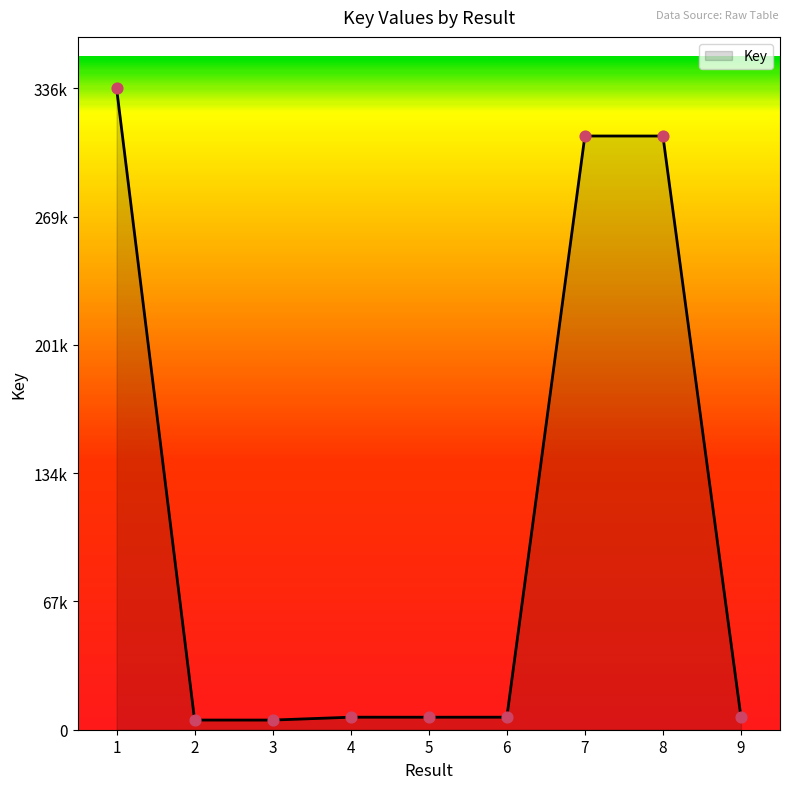

What is the change in value from 3 to 9?

+1501